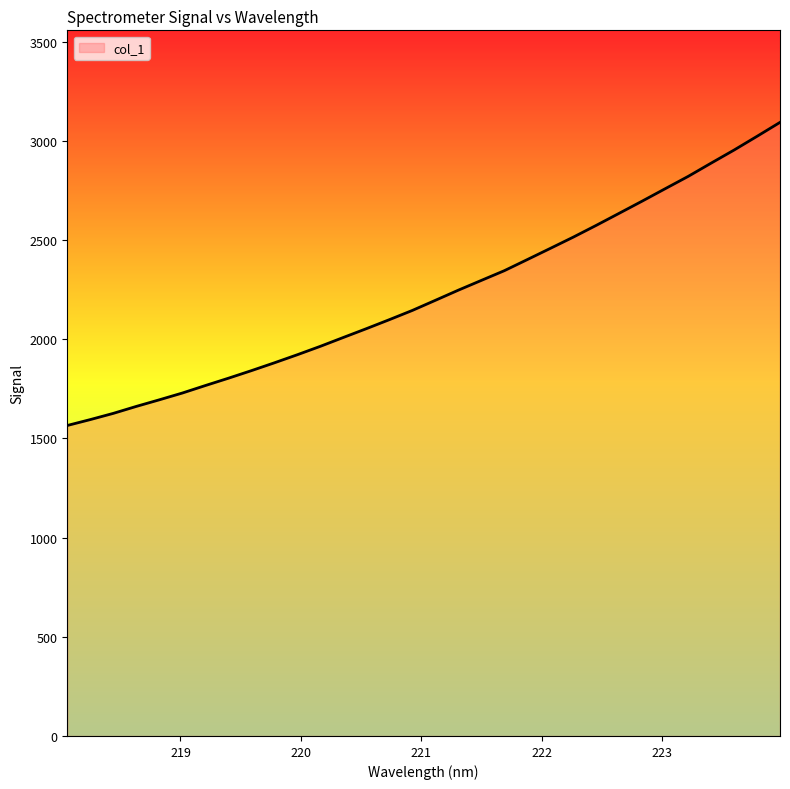

Reading right to left, transcribe all the data shown in this chart.

3093.2	3023.0	2953.7	2887.7	2820.8	2758.8	2696.3	2635.0	2574.1	2514.7	2458.0	2401.6	2345.5	2296.6	2247.4	2196.2	2145.3	2098.7	2053.3	2009.0	1964.4	1922.0	1881.2	1841.6	1803.4	1766.6	1728.9	1694.7	1661.4	1626.3	1595.0	1565.2